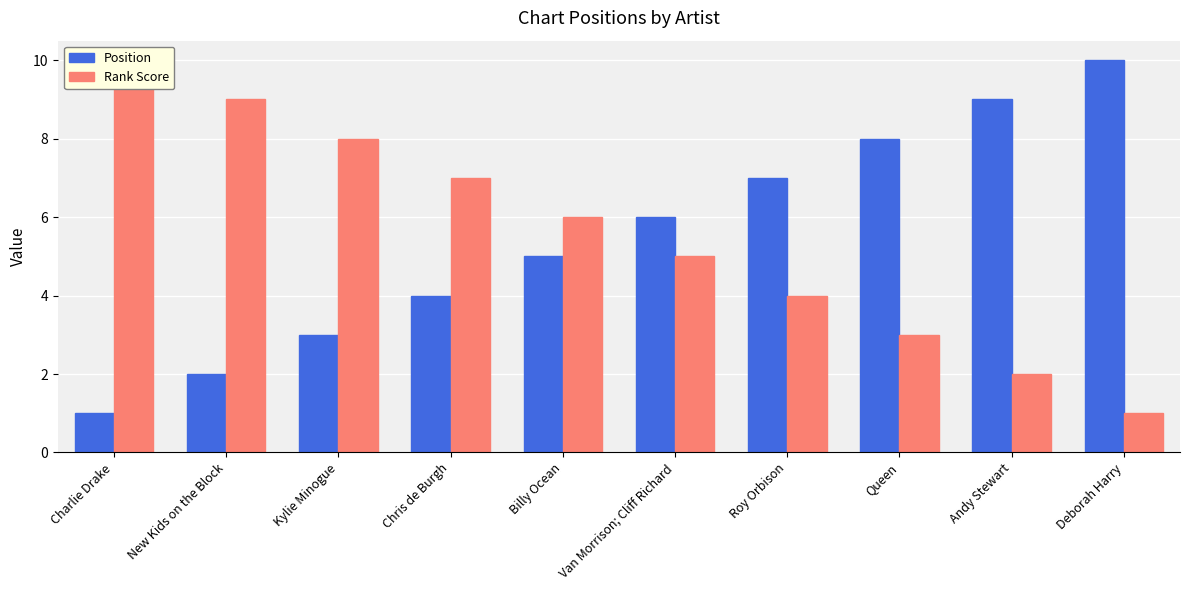

Between Kylie Minogue and Roy Orbison, which series saw the biggest shift?

Position